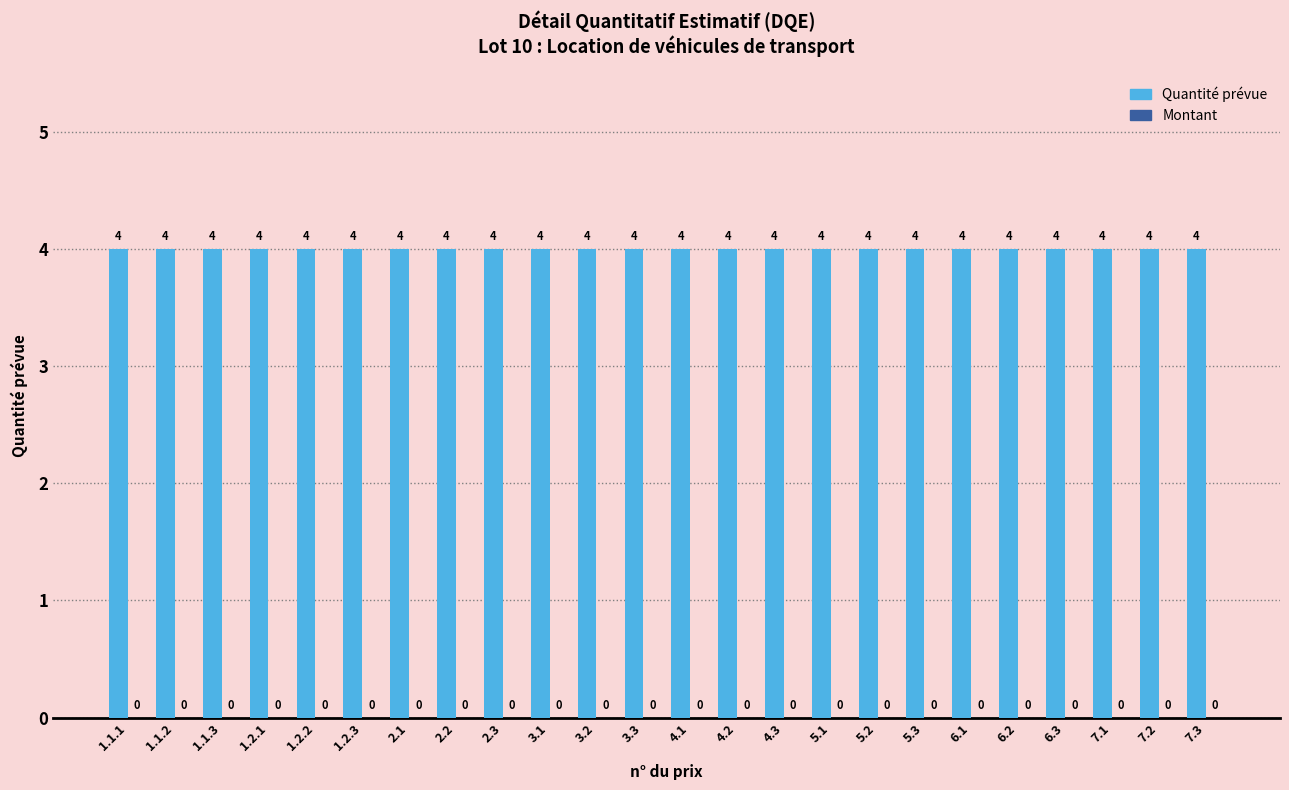

Between 5.3 and 6.3, which series saw the biggest shift?

Quantité prévue